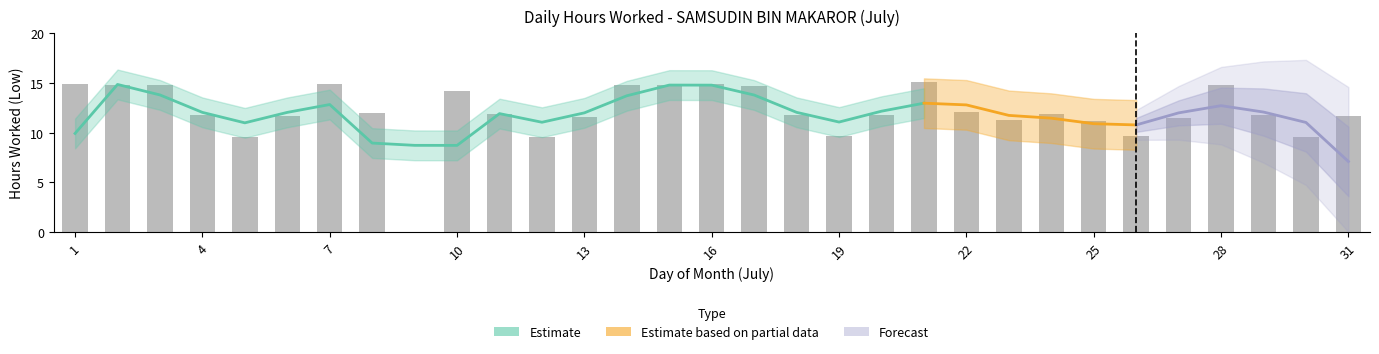

What is the value of the 2nd bar from the left?

14.8